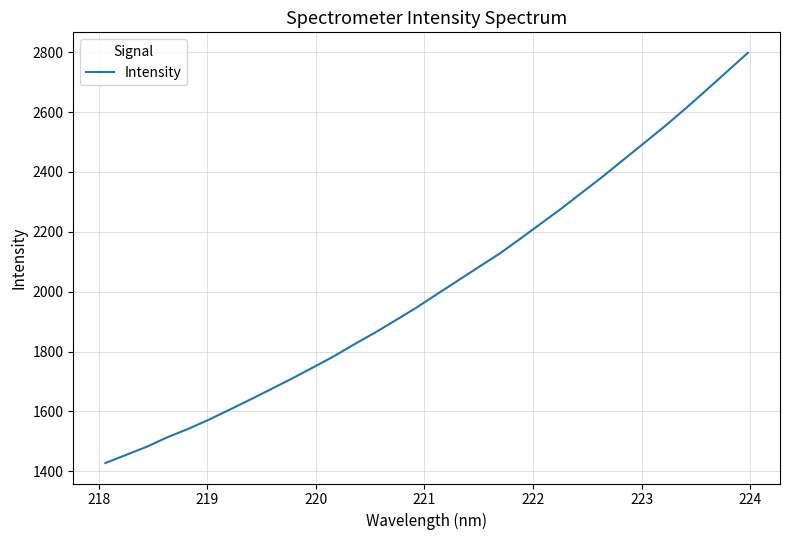

What is the difference between the maximum and minimum values?

1370.5